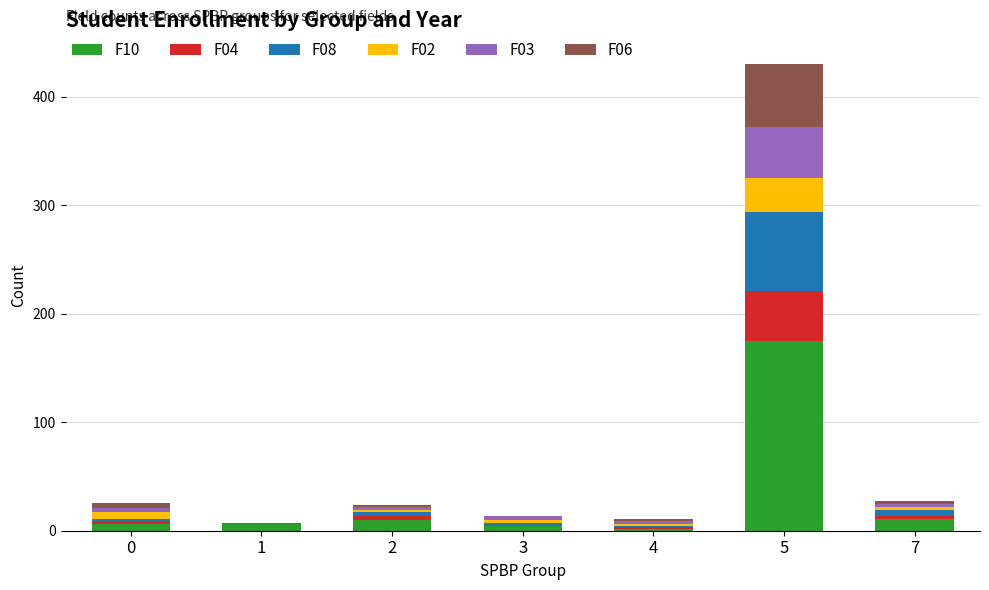

At which category is the sum across all series the highest?

5